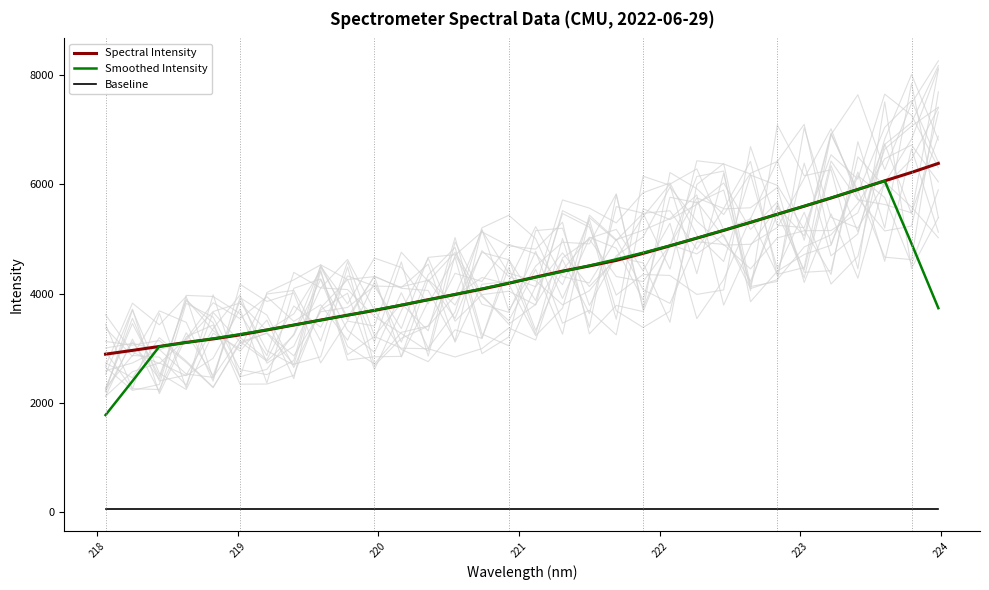

True or false: Baseline and Smoothed Intensity intersect in this chart.

False